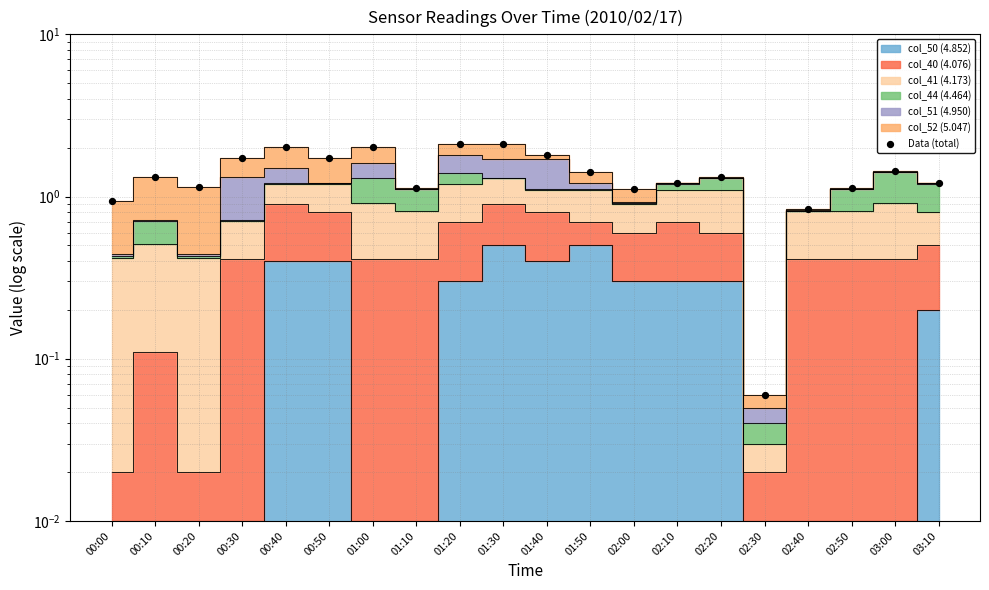

Which has a higher value, 03:00 or 01:30?

01:30